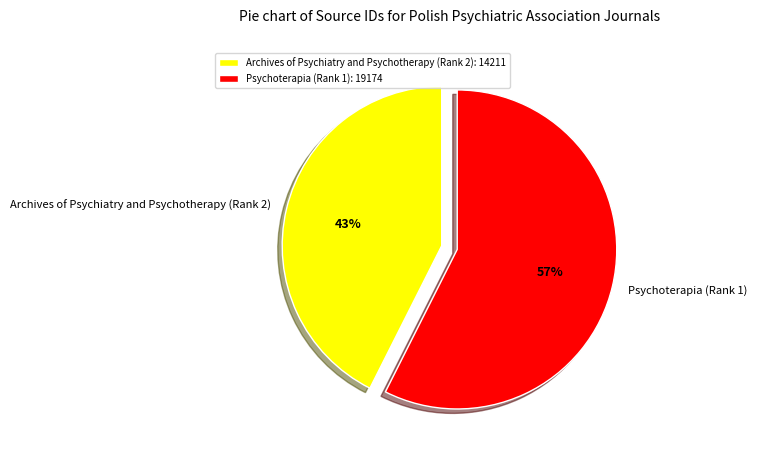

To the nearest percent, what is the average slice percentage?

50%